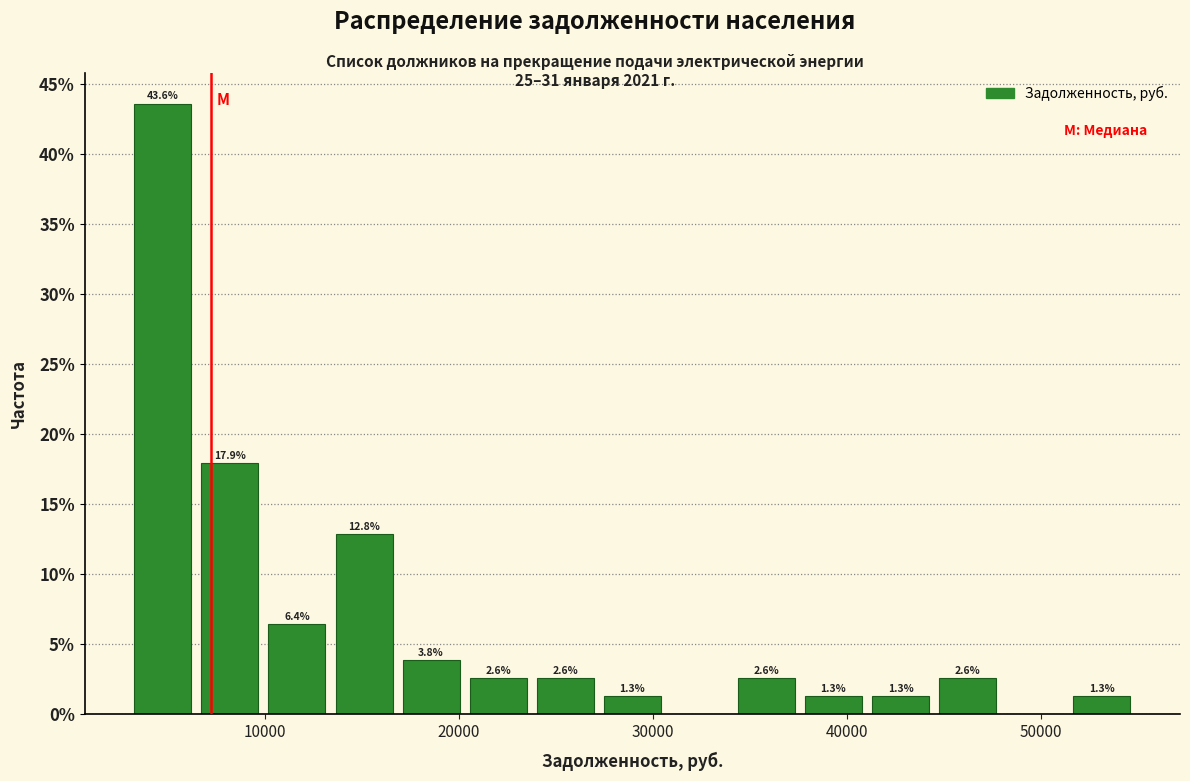

Around what value on the x-axis is the tallest bar? Give the approximate position of its centre, as read against the axis.

5000